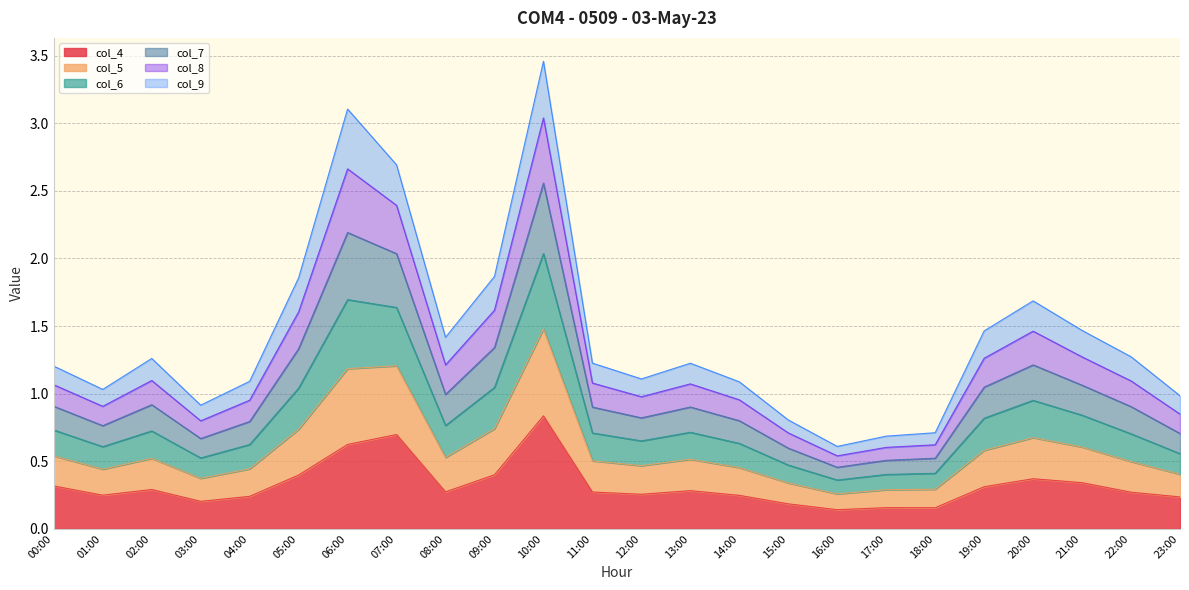

Rank the categories by col_7 value from lowest to highest.

16:00, 17:00, 18:00, 15:00, 03:00, 23:00, 01:00, 04:00, 14:00, 12:00, 11:00, 13:00, 22:00, 00:00, 02:00, 08:00, 19:00, 21:00, 20:00, 05:00, 09:00, 07:00, 06:00, 10:00